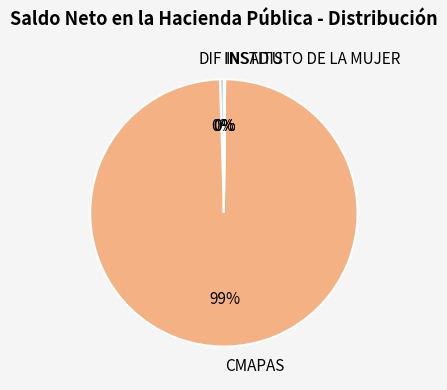

To the nearest percent, what is the average slice percentage?

25%